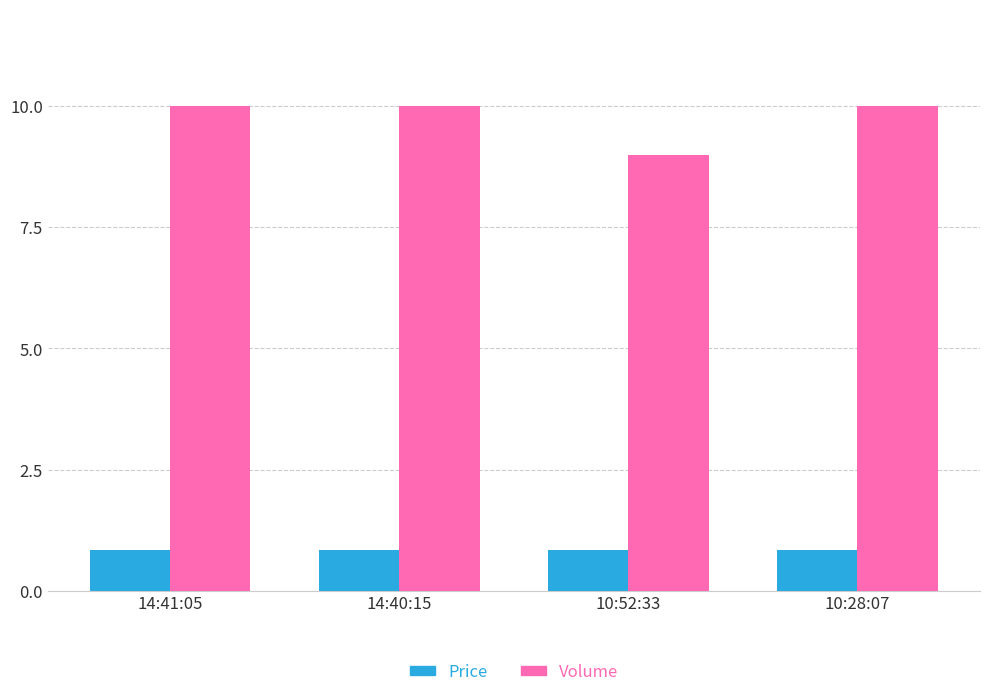

Is it true that Price equals 0.8 at 14:41:05?

True